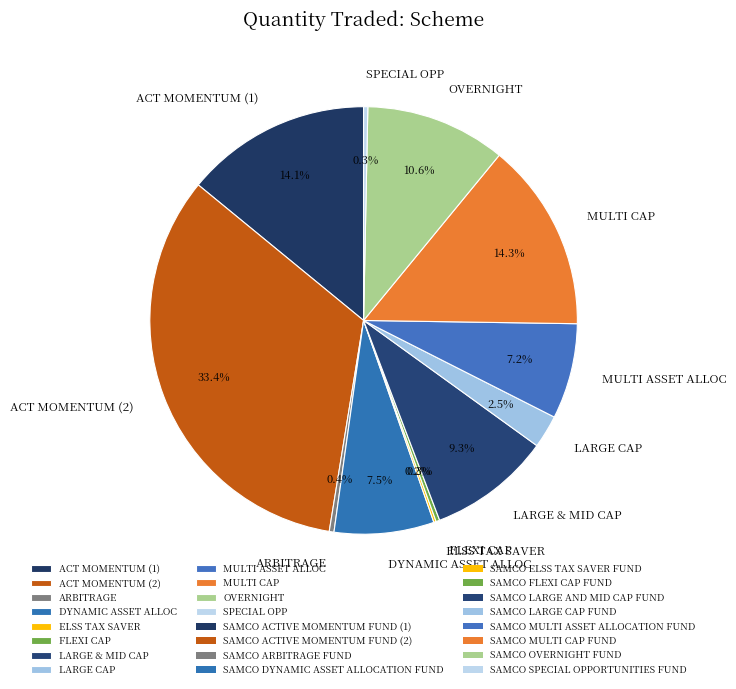

Is the sum of LARGE & MID CAP and FLEXI CAP greater than half?

No